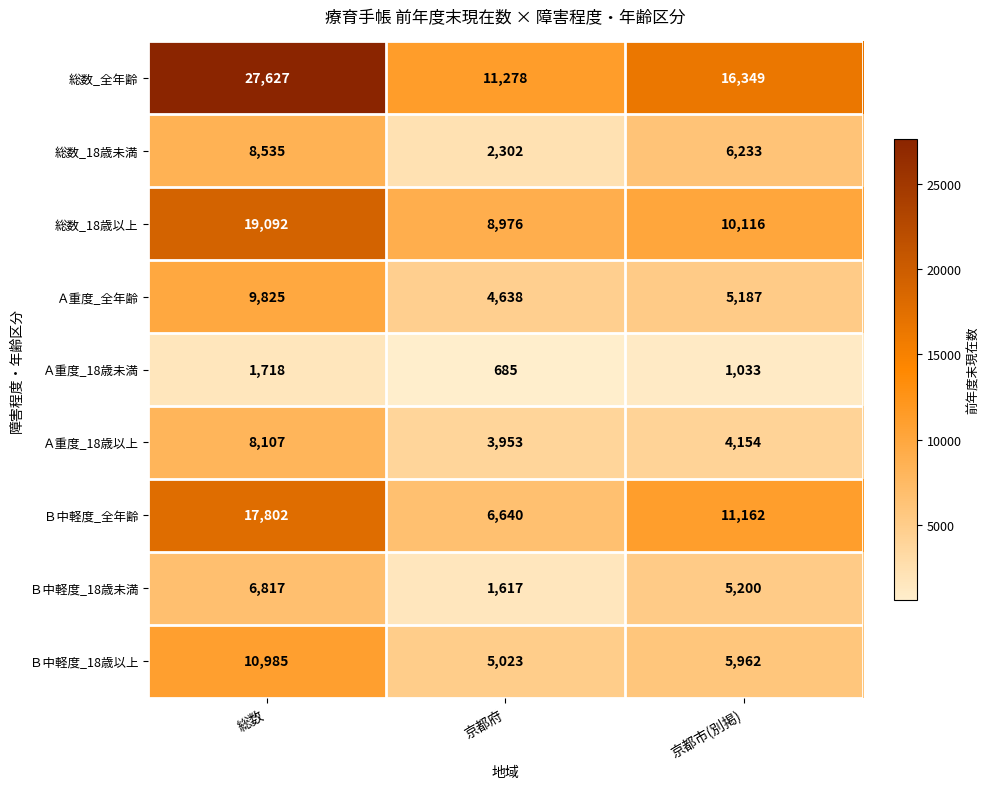

At which category does the chart reach its minimum across all series?

京都府